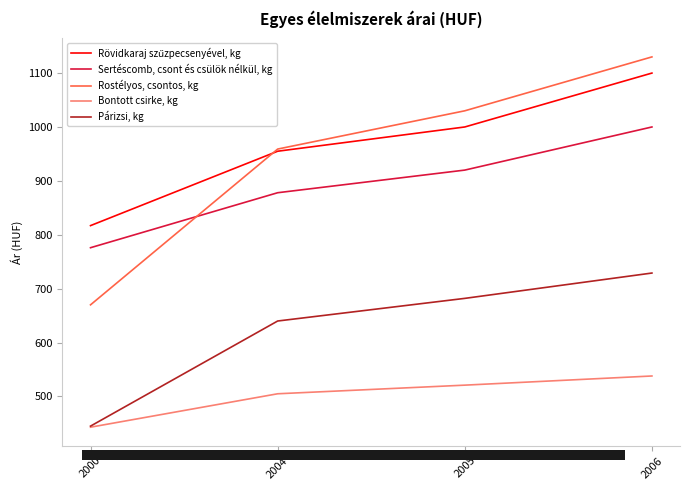

At which label is Párizsi, kg closest to 587?

2004